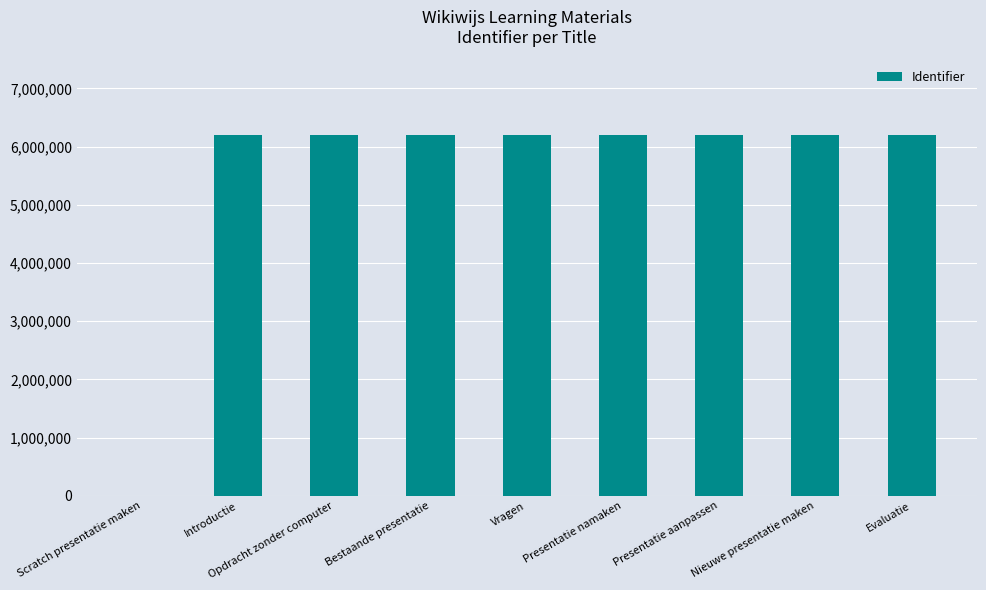

Between Introductie and Scratch presentatie maken, which is larger?

Introductie